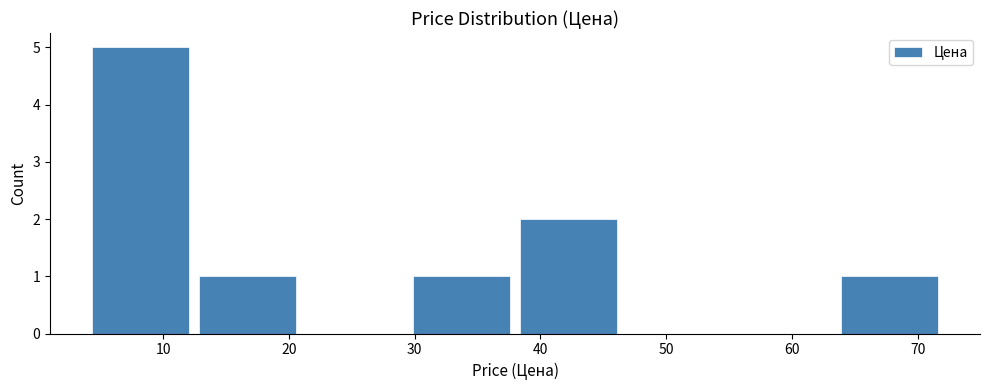

Reading left to right, transcribe this chart: for each bar, give the range it covers on the x-axis and its height. Neither the bar edges nor the heights are printed on the chart, so give them approximately, as read against the axes.

4 to 12: 5
12 to 21: 1
21 to 29: 0
29 to 38: 1
38 to 46: 2
46 to 55: 0
55 to 64: 0
64 to 72: 1